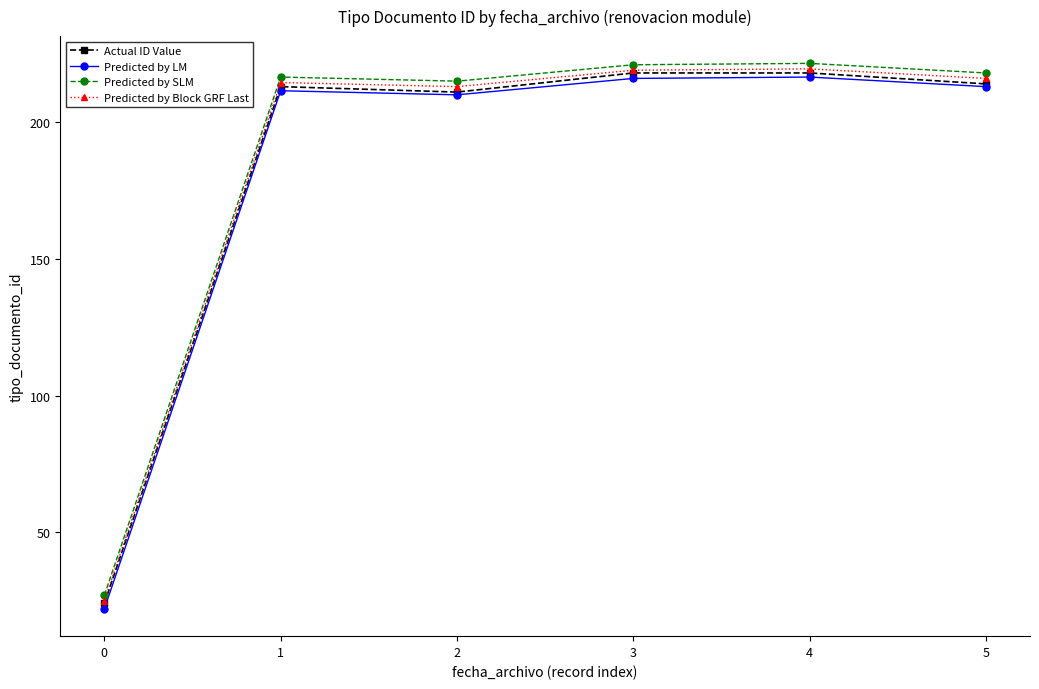

At which category does Predicted by Block GRF Last reach its first local peak?

1